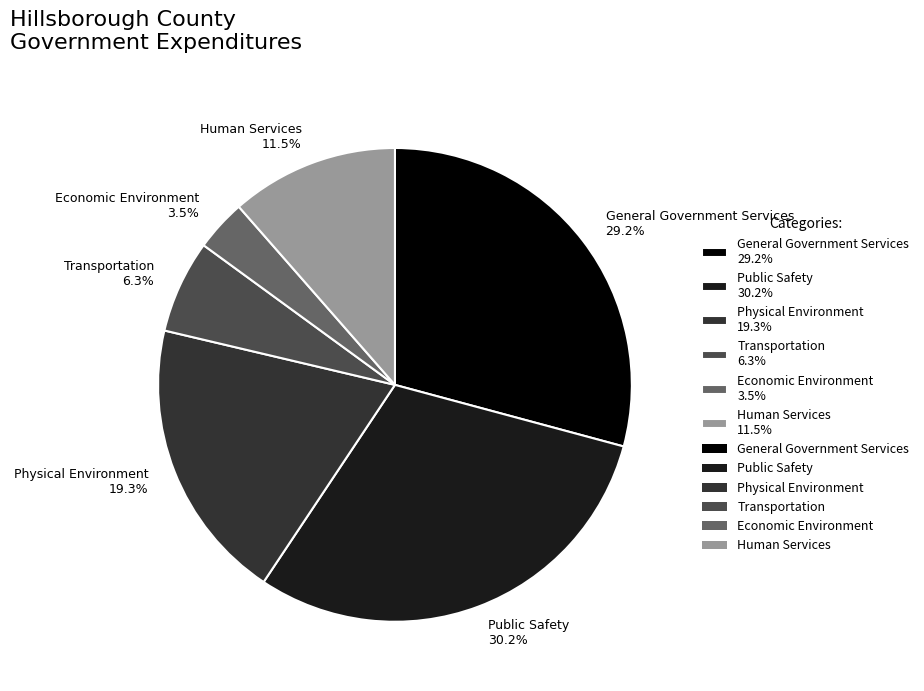

Combined, what portion of the pie is Physical Environment and General Government Services?

48.5%